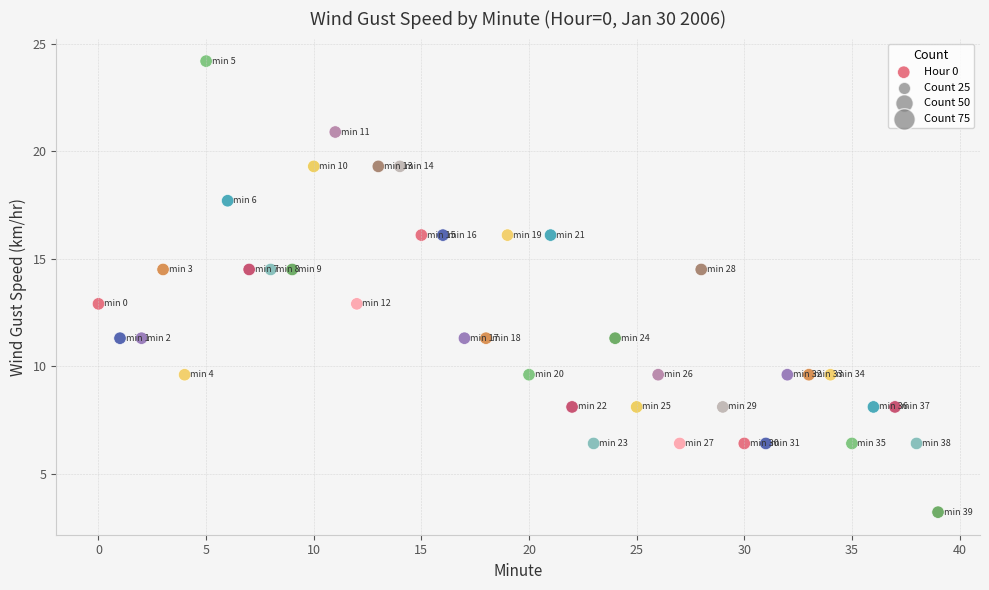

What is the range of Y values (max minus min)?

21.0